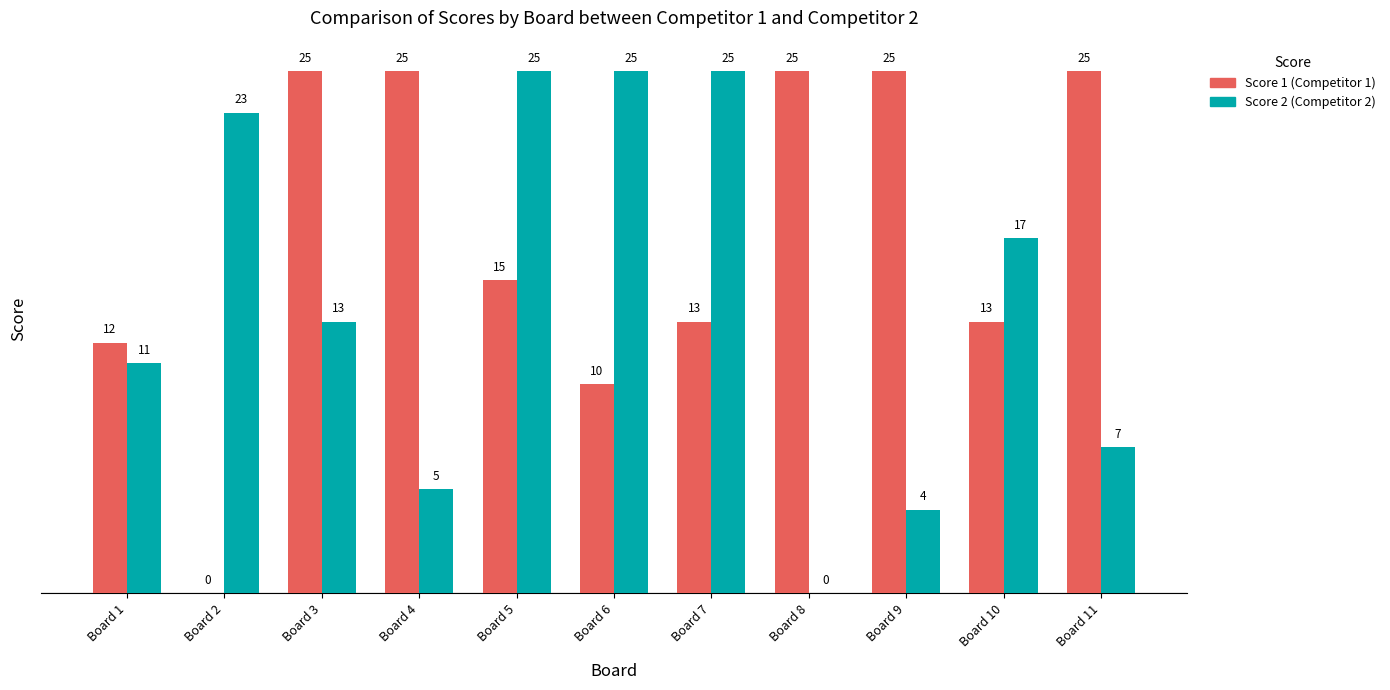

What is the total value across all series at Board 2?

23